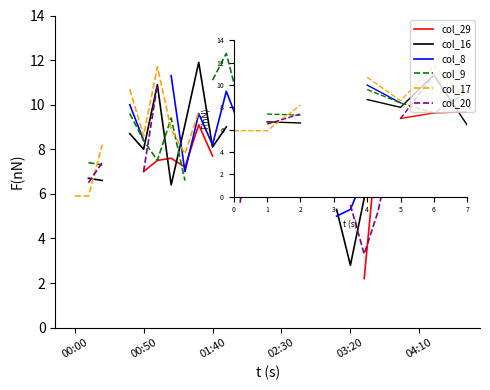

Is this an area chart (filled region under the line)?

No